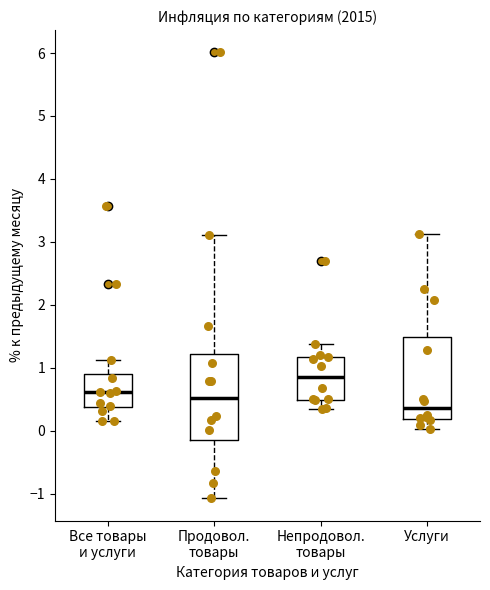

Which box's median line is the highest?

Непродовол. товары